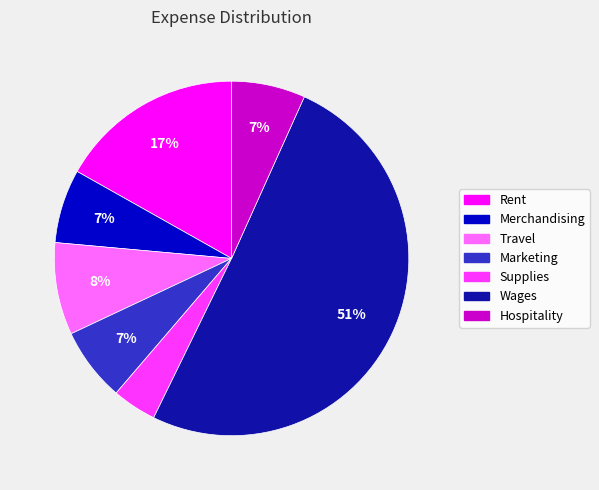

What is the majority slice?

Wages